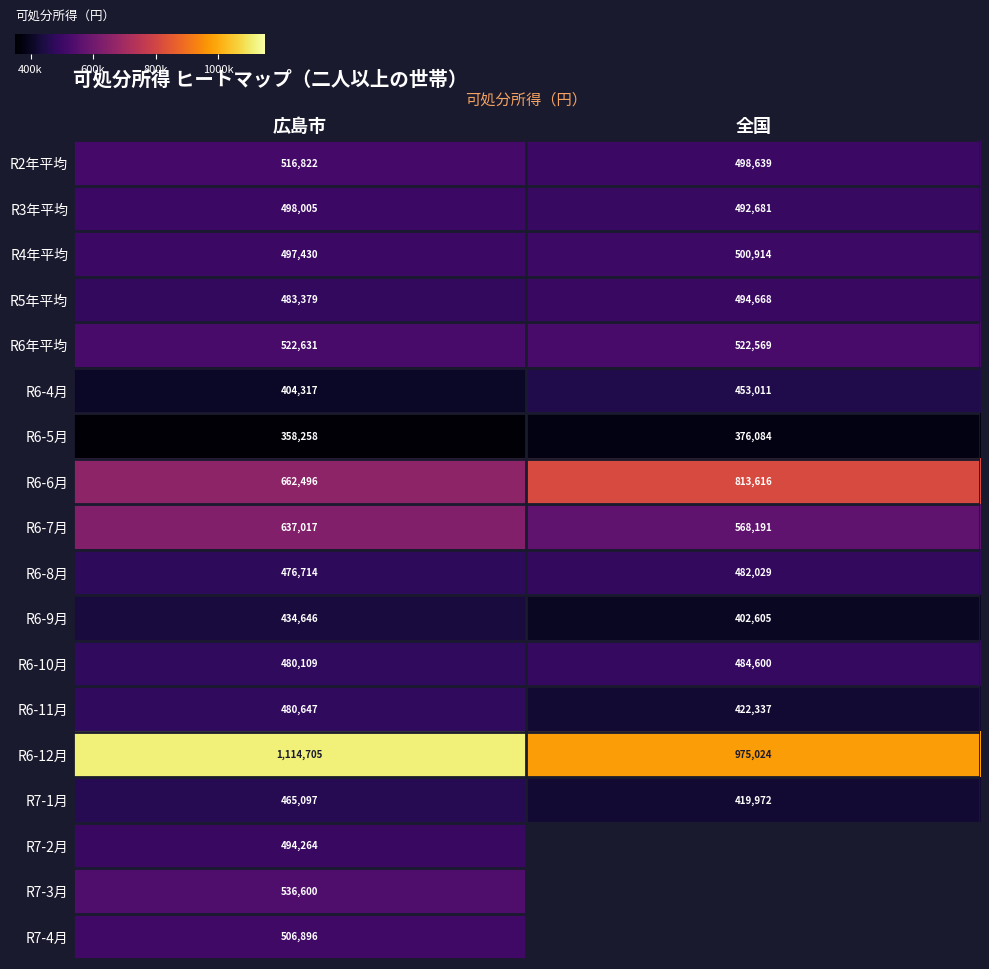

Rank the categories by R6-10月 value from lowest to highest.

広島市, 全国